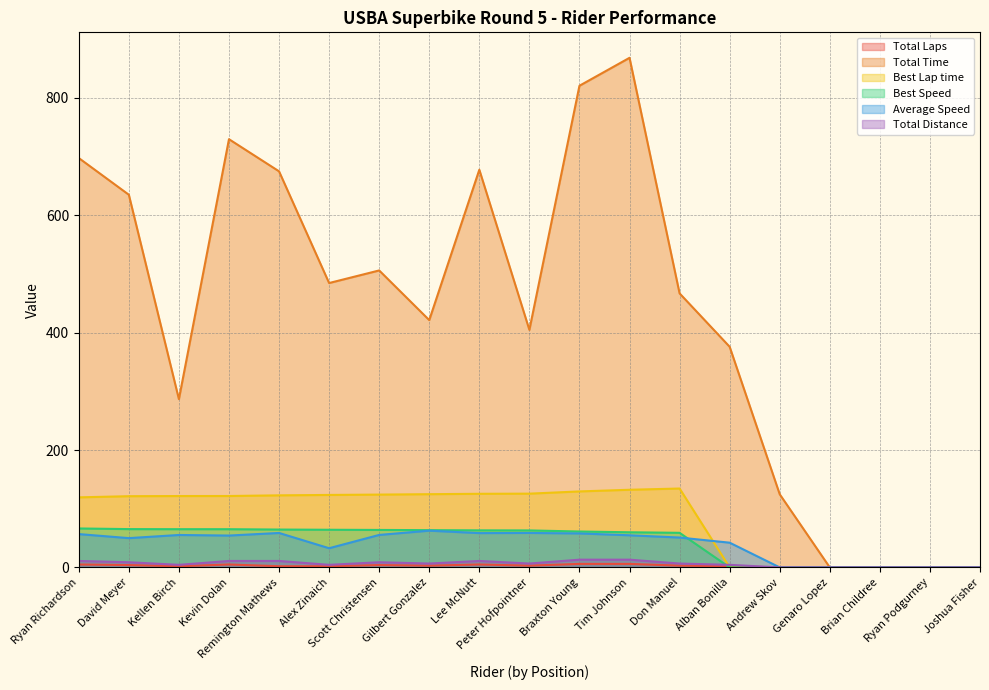

What are all the series names shown in the legend?

Total Laps, Total Time, Best Lap time, Best Speed, Average Speed, Total Distance